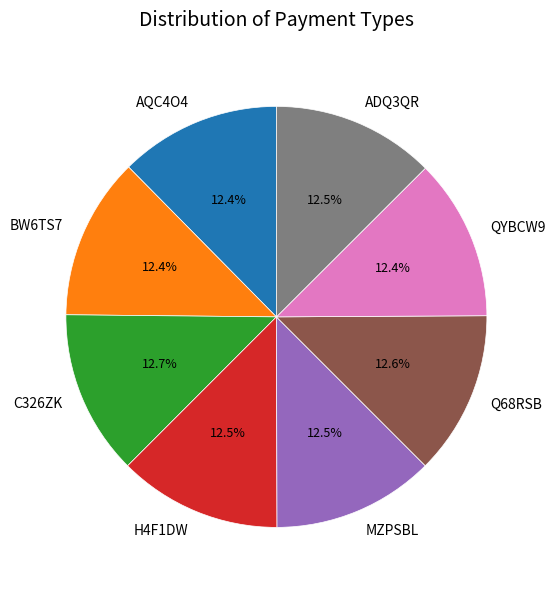

Does AQC4O4 account for over 50% of the chart?

No